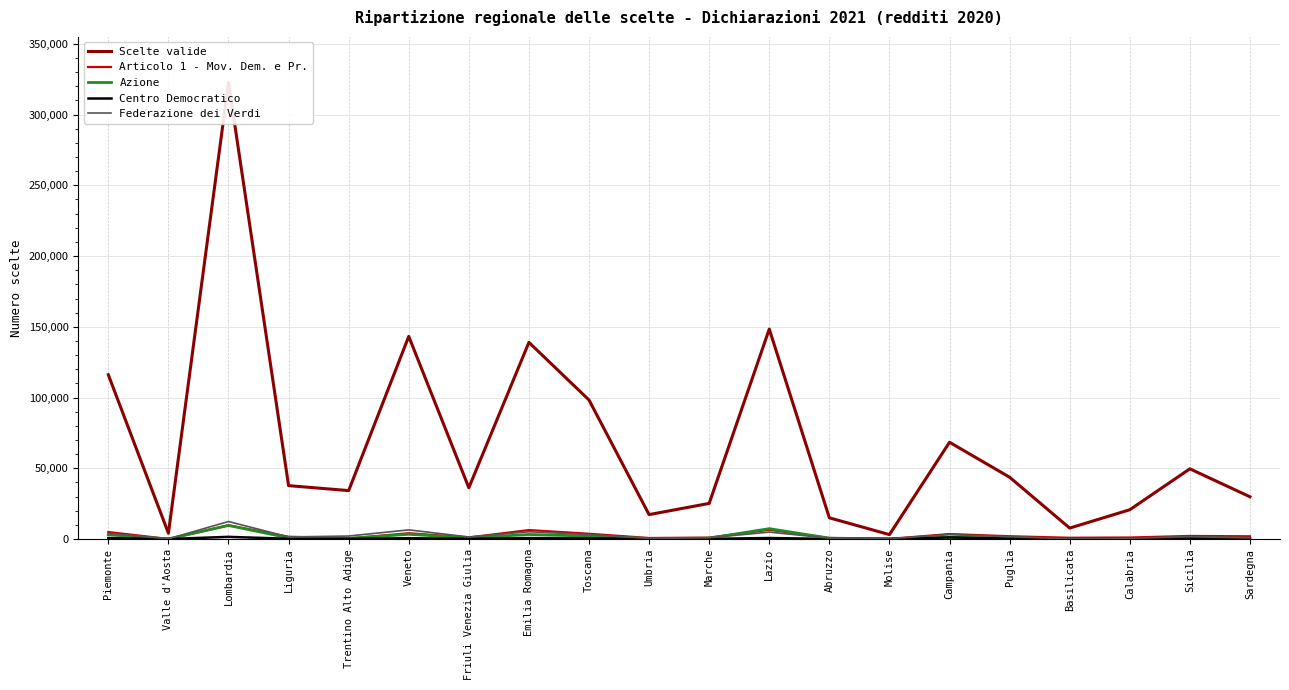

True or false: Articolo 1 - Mov. Dem. e Pr. and Federazione dei Verdi intersect in this chart.

True